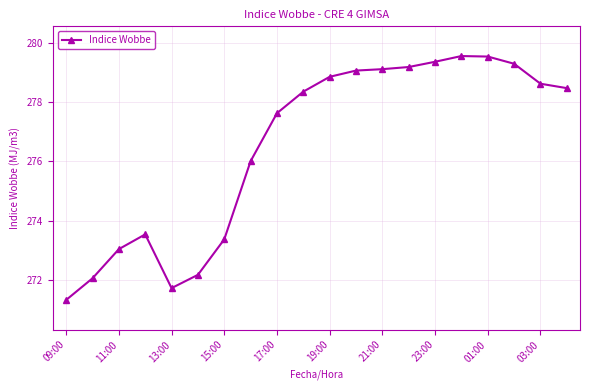

What is the minimum value shown in the chart?

271.3